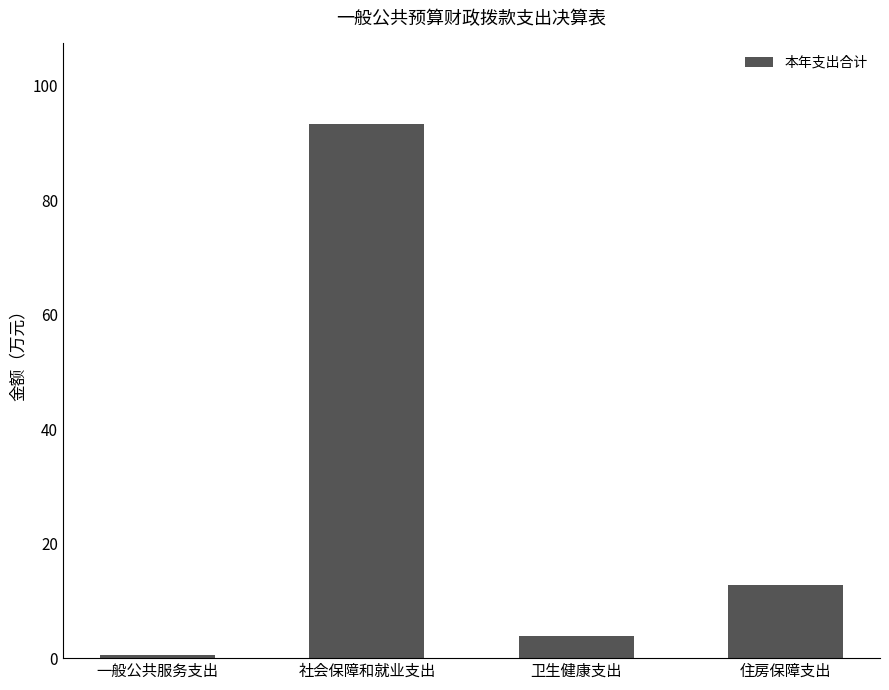

What is the difference between the maximum and second lowest values?

89.5